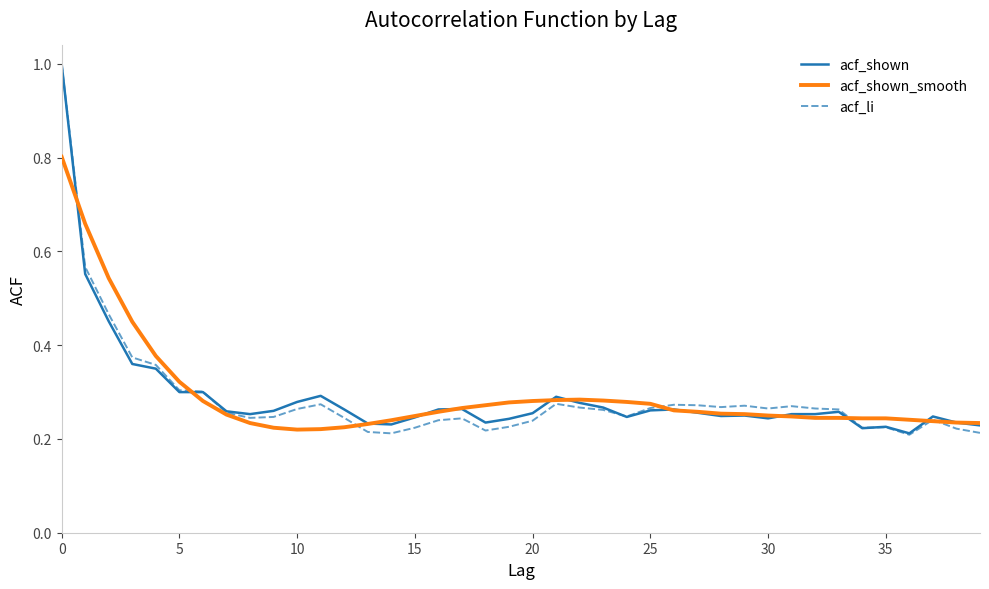

Which series has the widest spread of values?

acf_li